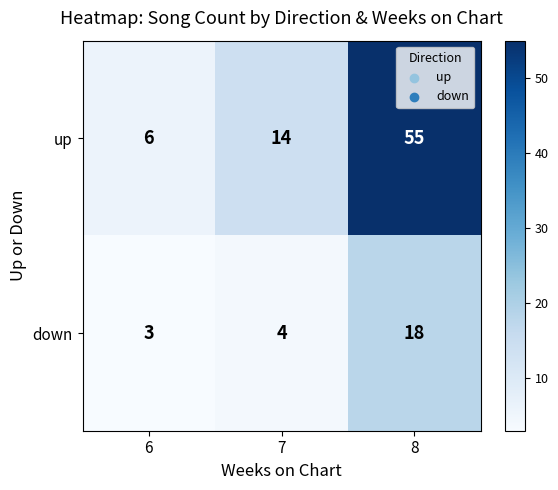

How many categories are shown in the chart?

3